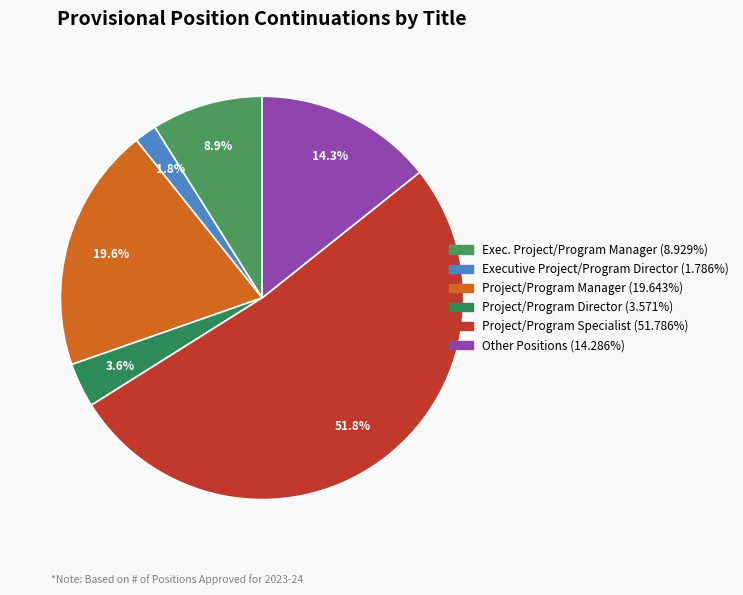

To the nearest percent, what percentage of the pie is Other Positions?

14%